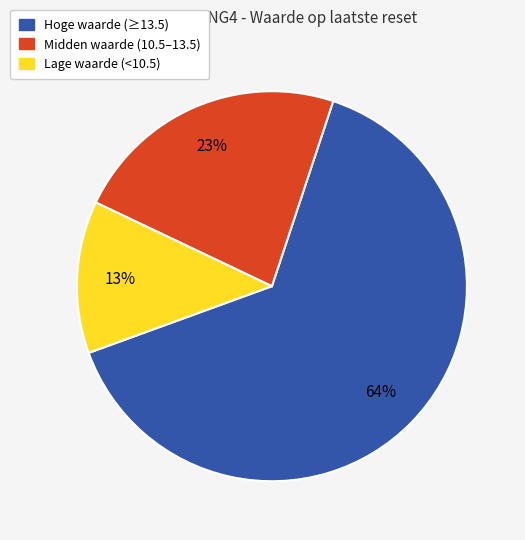

How many slices are in this pie chart?

3